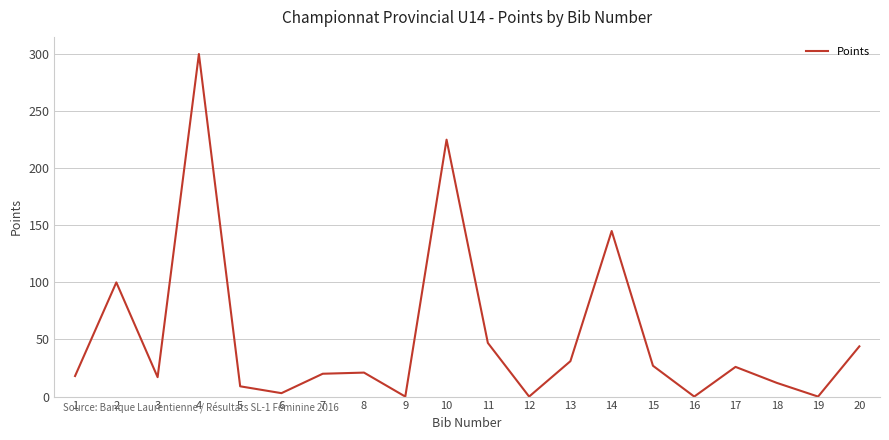

How many distinct data groups are displayed?

1